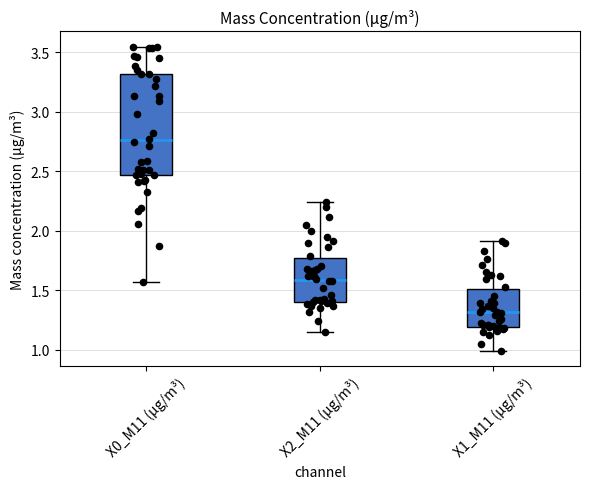

Reading left to right, read every box against the y-axis: the position of its median line, the range the box covers, and the ends of its whiskers. The values are not printed on the chart, so give them approximately, as read against the axis.

X0_M11 (μg/m³): median 2.75, box 2.45 to 3.30, whiskers 1.55 to 3.55
X2_M11 (μg/m³): median 1.60, box 1.40 to 1.75, whiskers 1.15 to 2.25
X1_M11 (μg/m³): median 1.30, box 1.20 to 1.50, whiskers 1.00 to 1.90